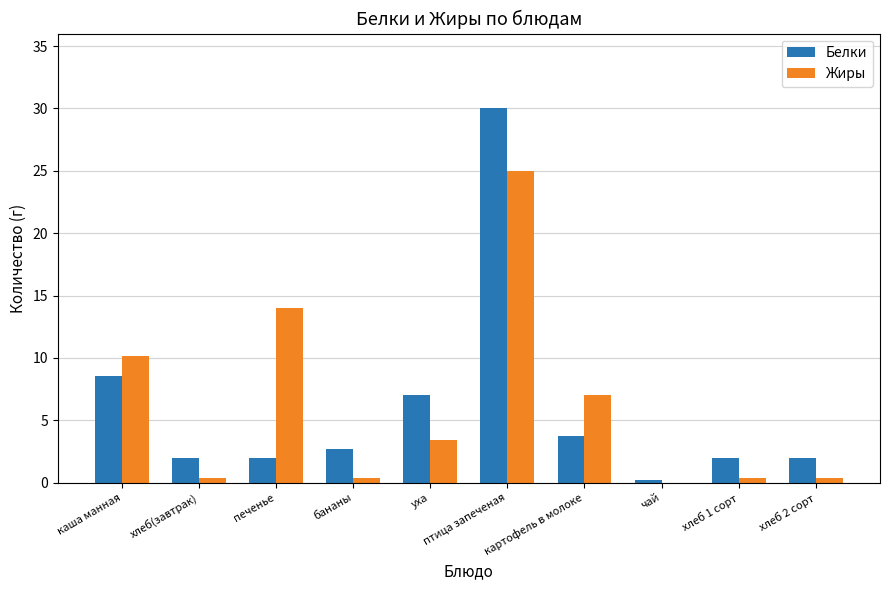

Is the value of Жиры at хлеб 2 сорт greater than the value of Белки at птица запеченая?

No